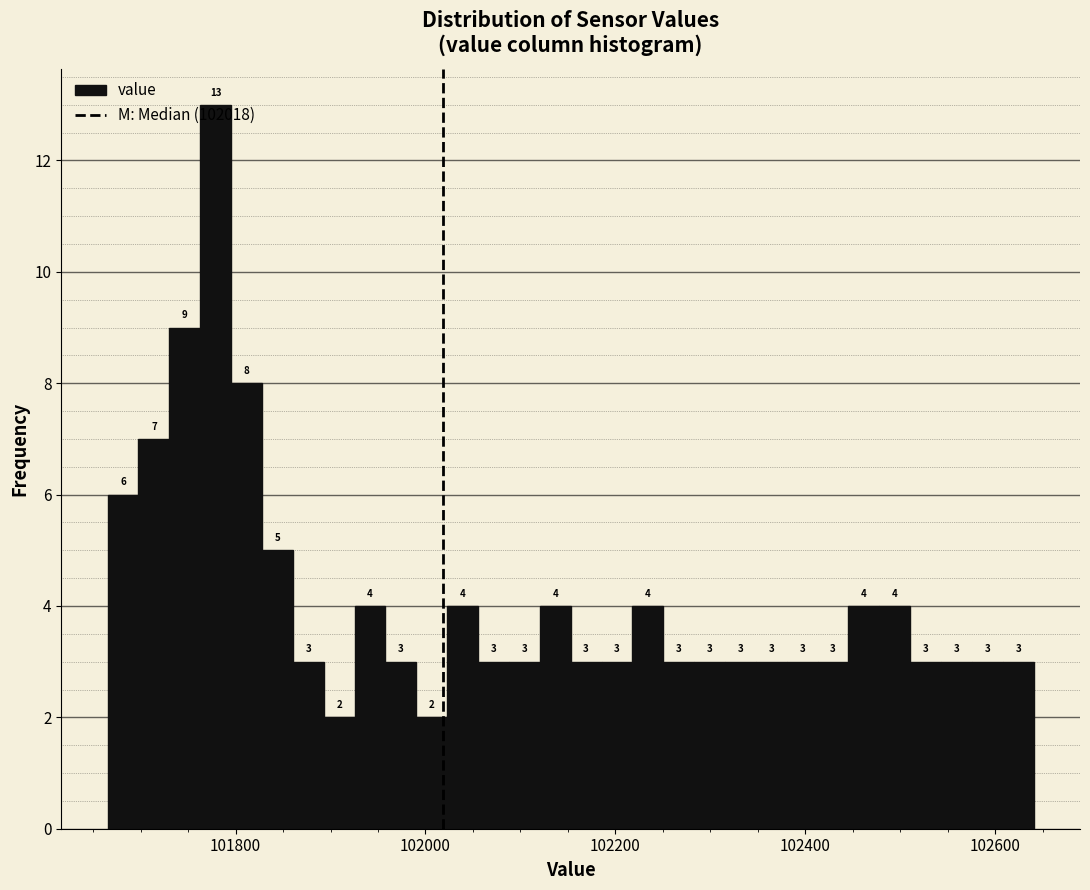

Around what value on the x-axis is the tallest bar? Give the approximate position of its centre, as read against the axis.

101780